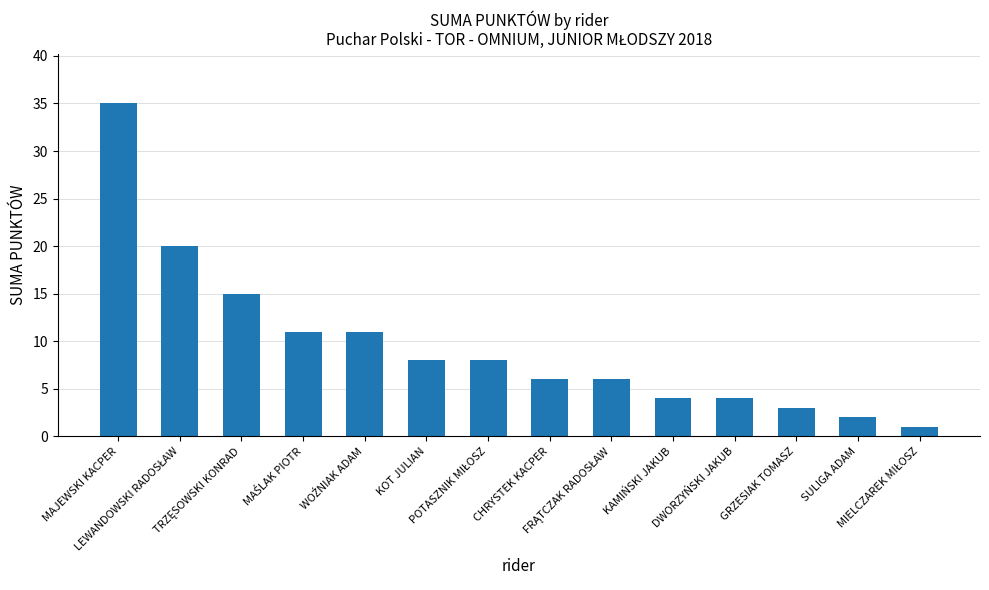

What is the average value?

10